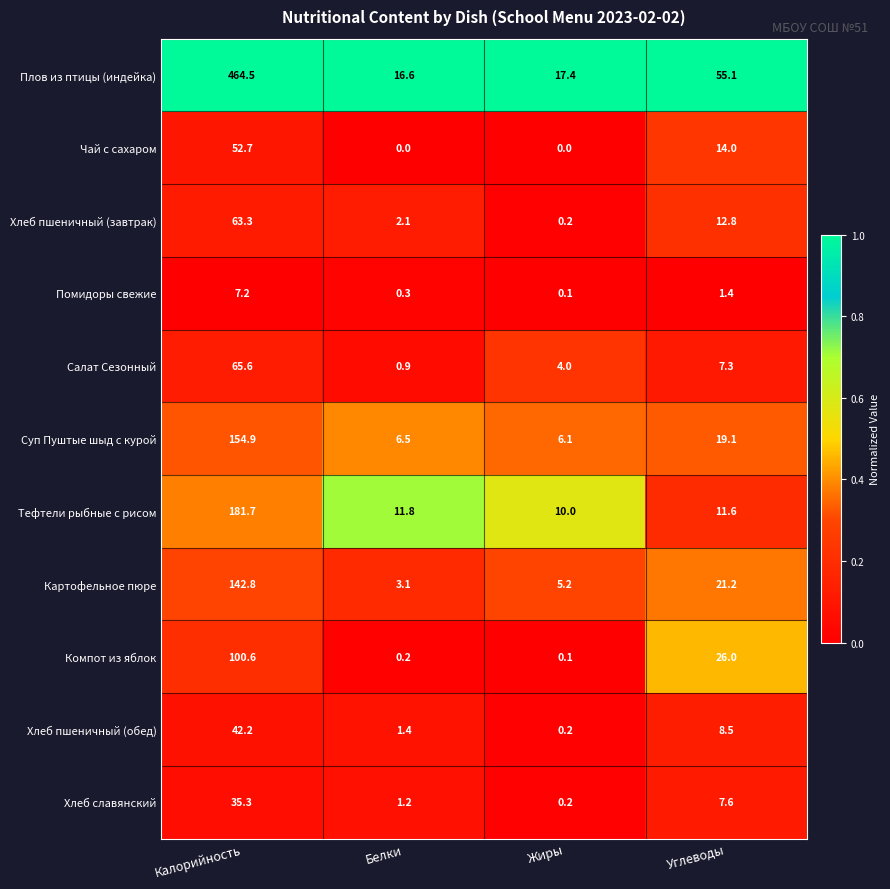

Count the number of categories in the chart.

4